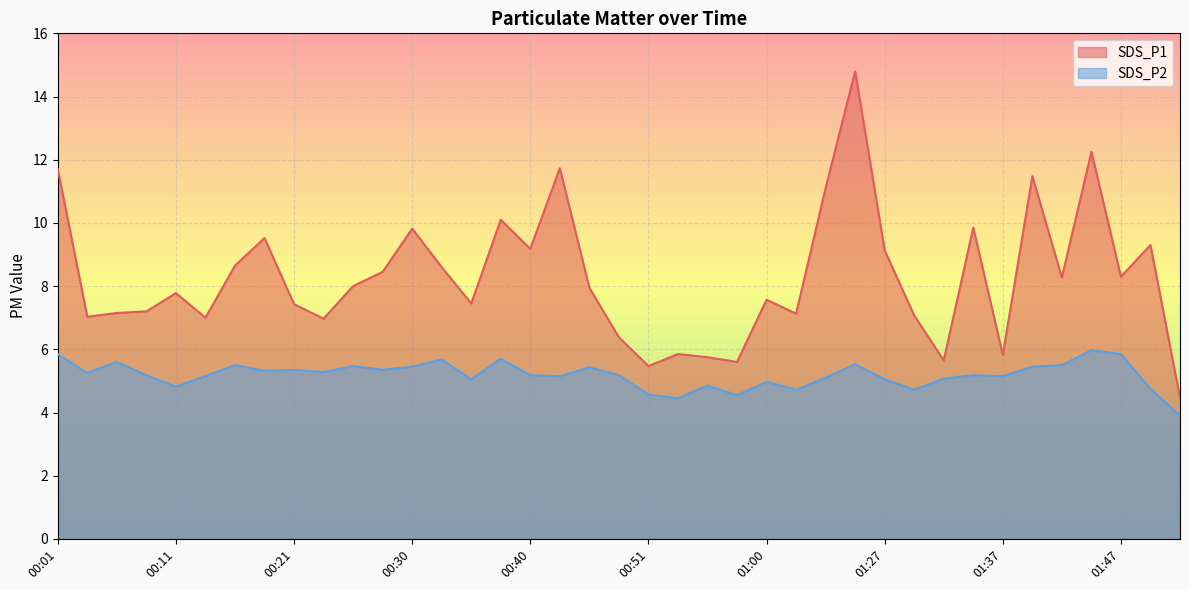

At which category does SDS_P2 reach its first local peak?

00:06